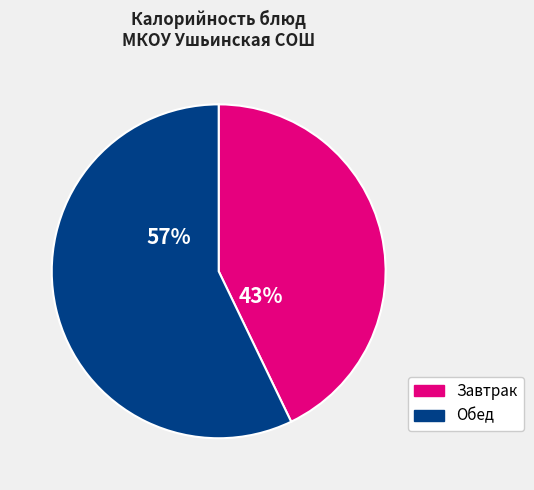

Is it true that Обед is 57% of the pie?

True